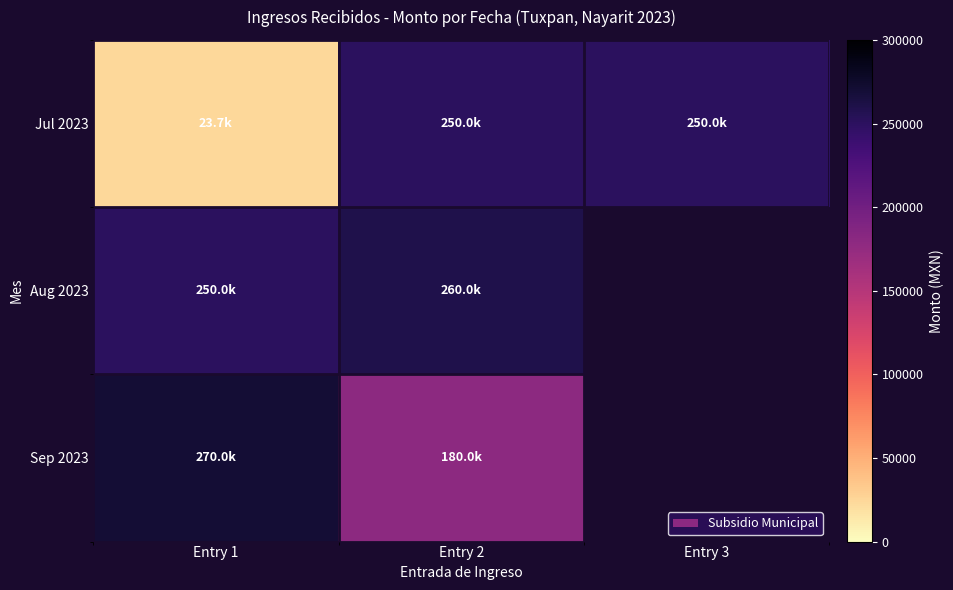

True or false: Jul 2023 has a value of 388208.6 at Entry 2.

False